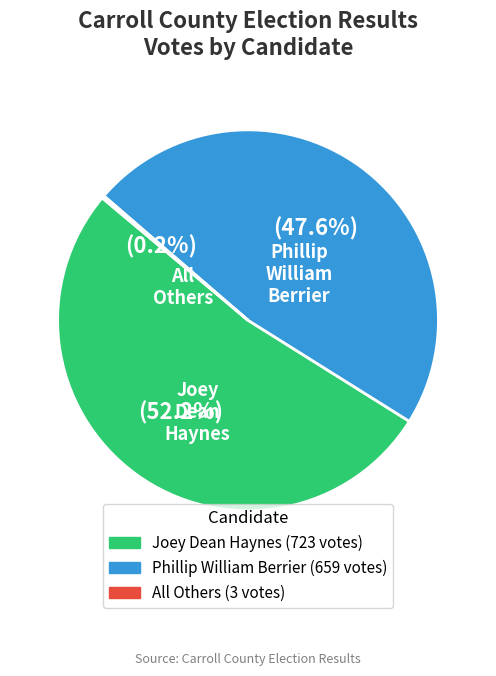

Is there any slice that represents more than half of the pie?

Yes